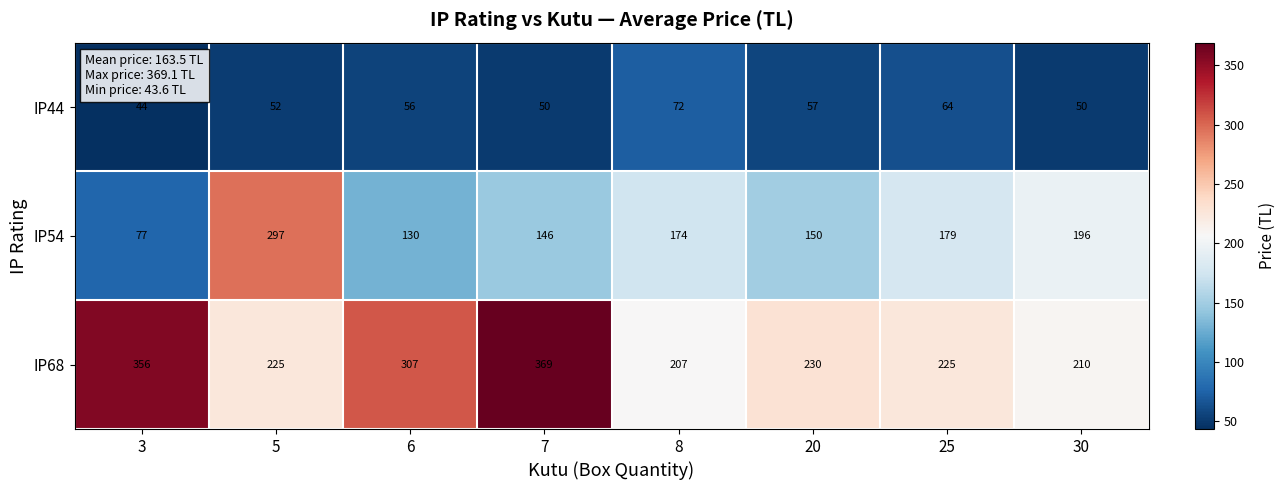

What is the spread (max minus min) of values at 5?

245